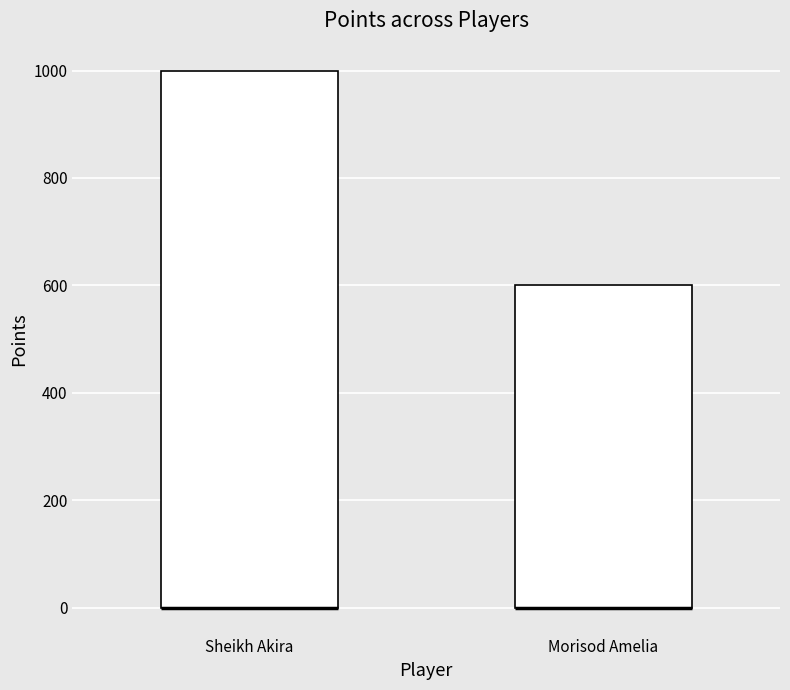

Where is the lower edge of the box for Morisod Amelia on the y-axis? The values are not printed on the chart, so give them approximately, as read against the axis.

0